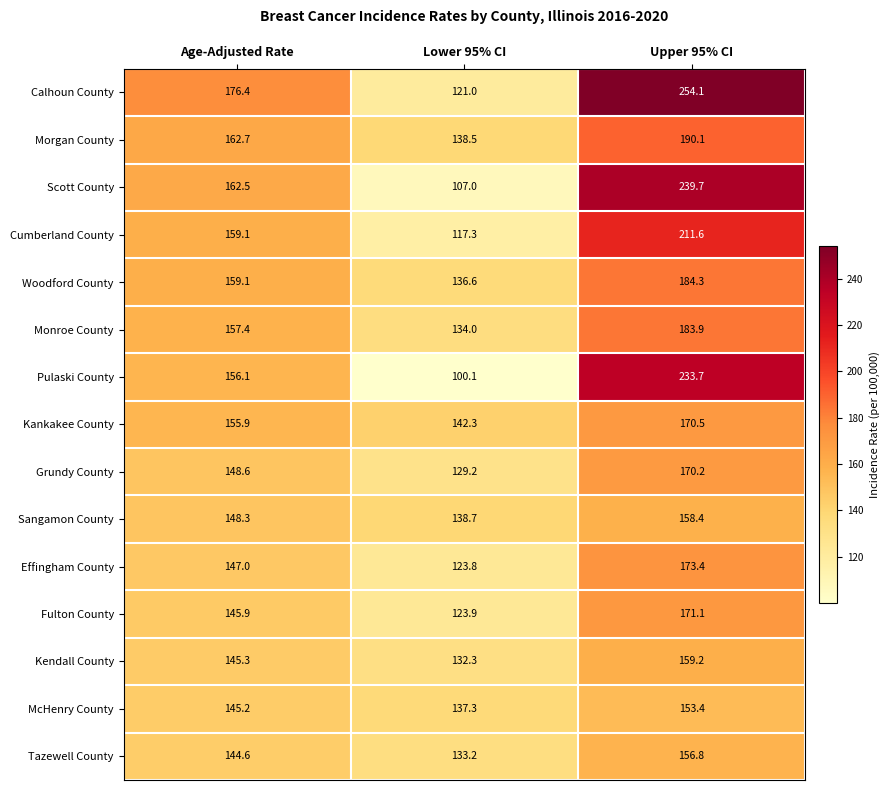

At how many categories does at least one series exceed 178?

1